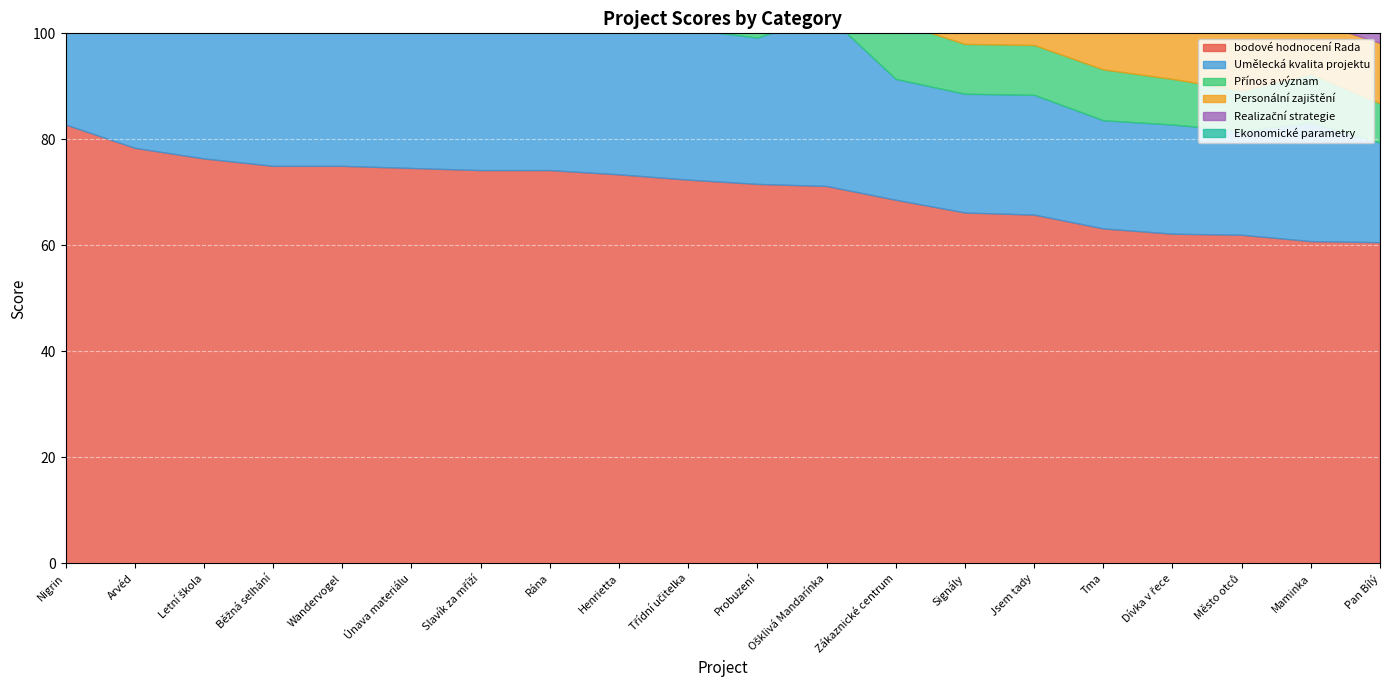

True or false: Personální zajištění and bodové hodnocení Rada cross at least once.

False